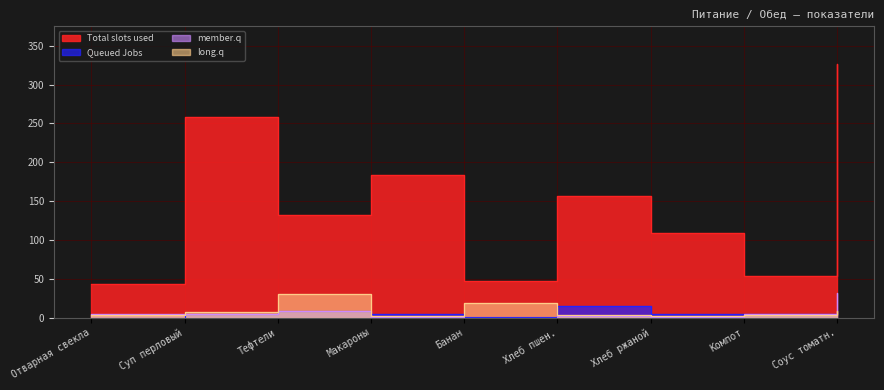

What is the lowest value of the long.q series?

1.7